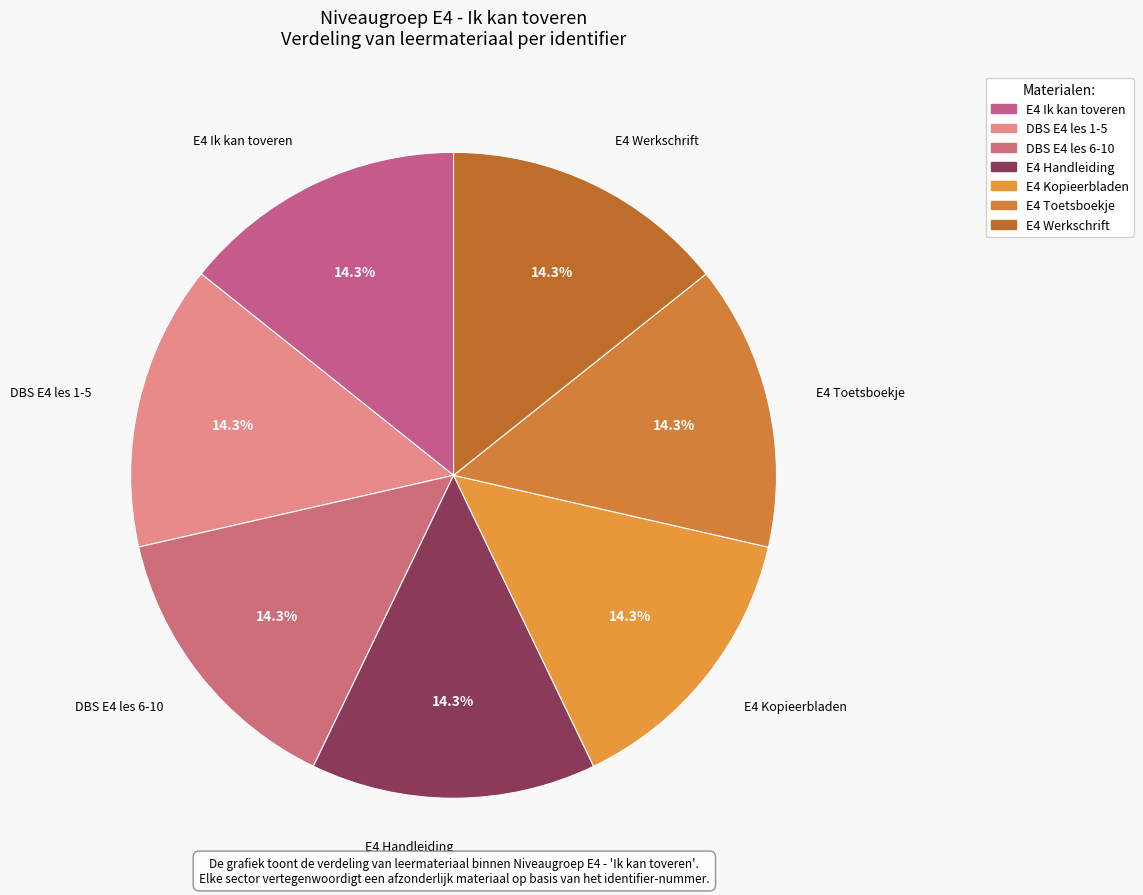

Is it true that DBS E4 les 1-5 is 14% of the pie?

True